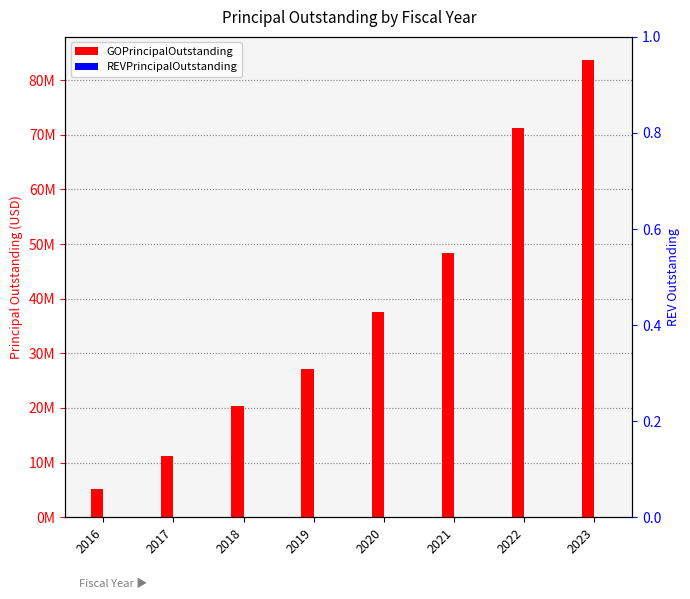

List the labels in order of GOPrincipalOutstanding value, largest first.

2023, 2022, 2021, 2020, 2019, 2018, 2017, 2016